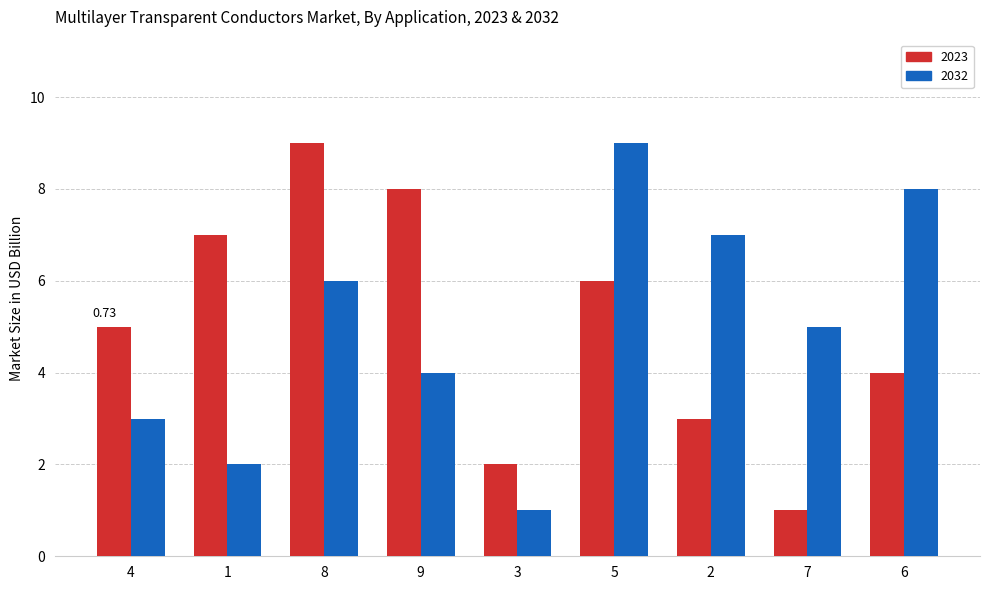

The 2023 series shows 4 at 1. True or false?

False